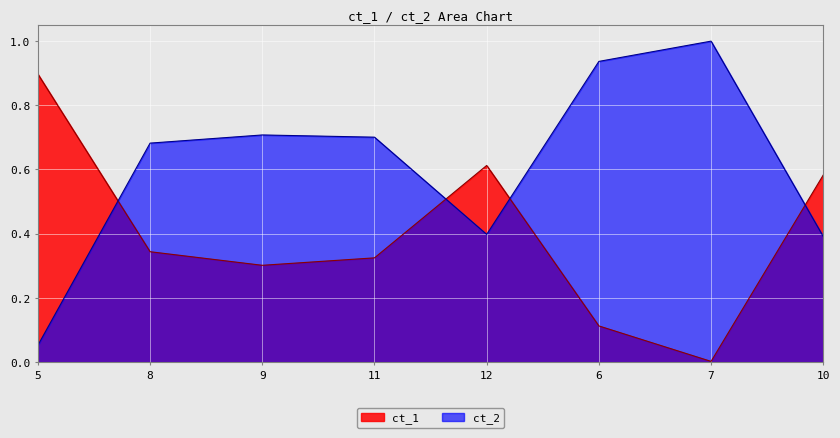

Reading left to right, transcribe all the data shown in this chart.

ct_1: 5=0.9	8=0.3	9=0.3	11=0.3	12=0.6	6=0.1	7=0.0	10=0.6
ct_2: 5=0.1	8=0.7	9=0.7	11=0.7	12=0.4	6=0.9	7=1.0	10=0.4